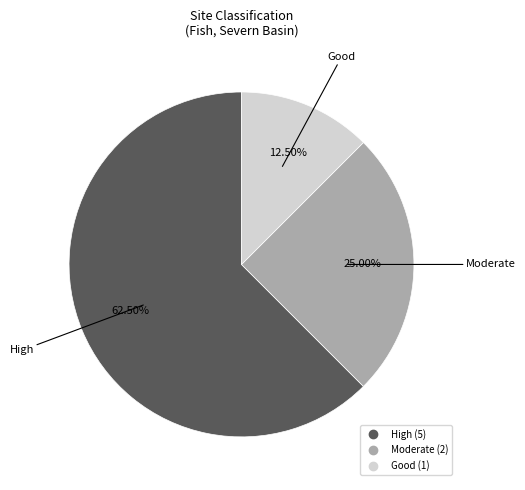

Is there any slice that represents more than half of the pie?

Yes